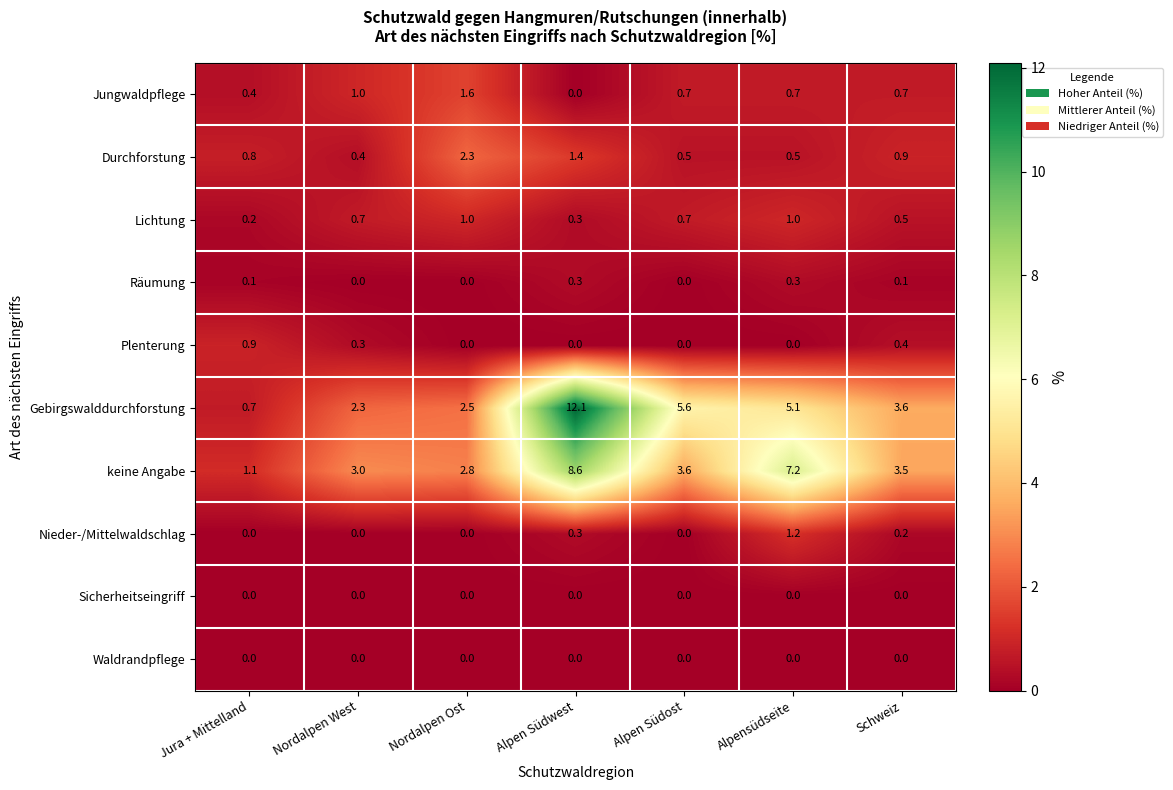

What is the greatest value displayed?

12.1